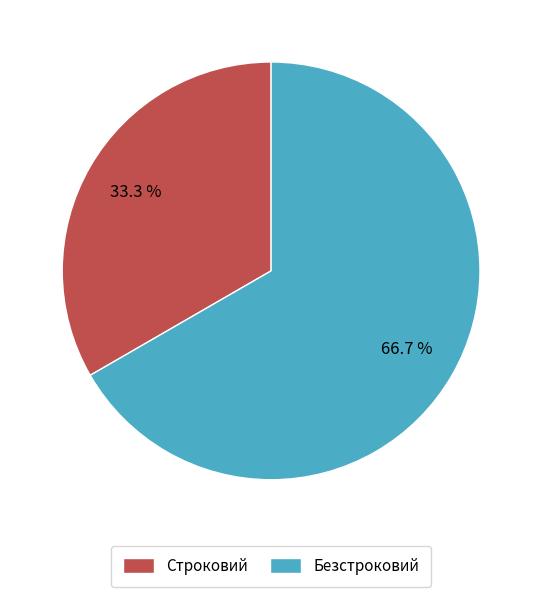

To the nearest percent, what is the combined percentage of Безстроковий and Строковий?

100%